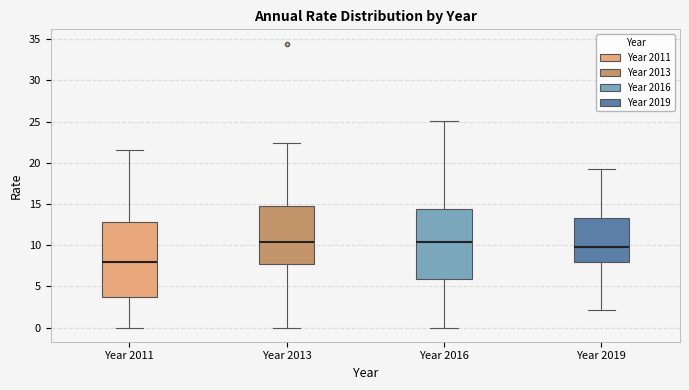

Where is the upper edge of the box for Year 2011 on the y-axis? The values are not printed on the chart, so give them approximately, as read against the axis.

13.0